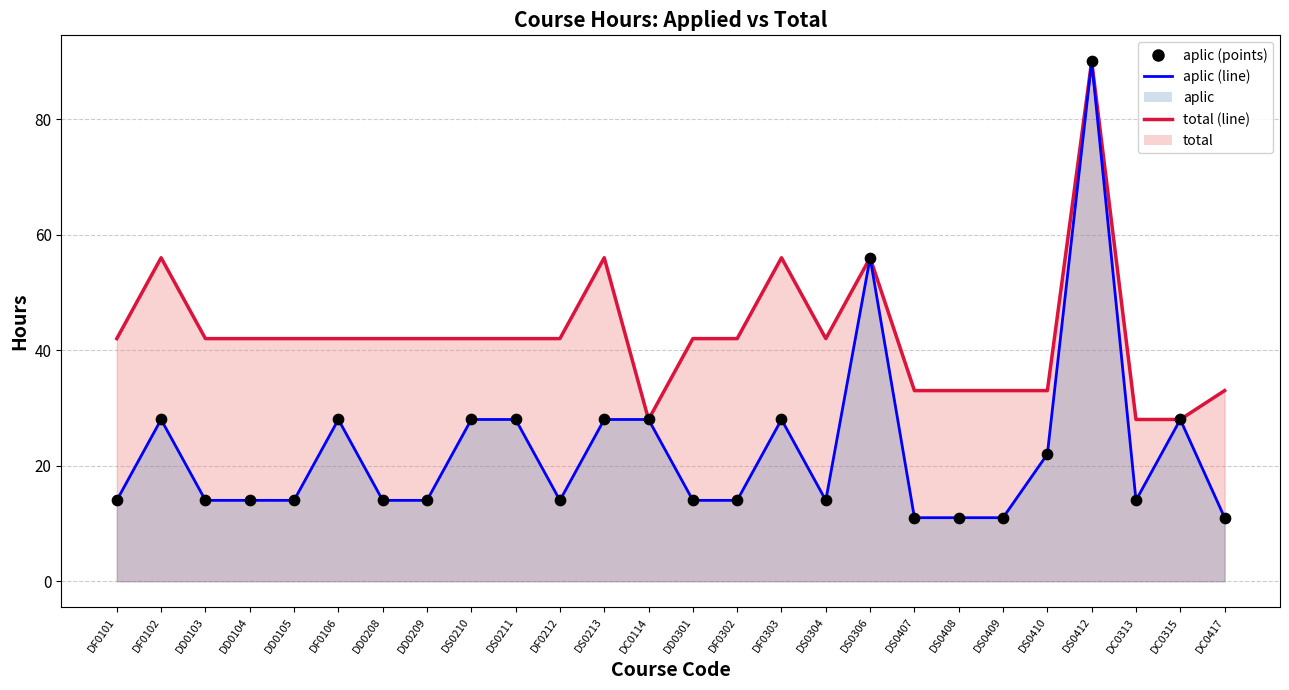

At how many categories does at least one series exceed 29?

23